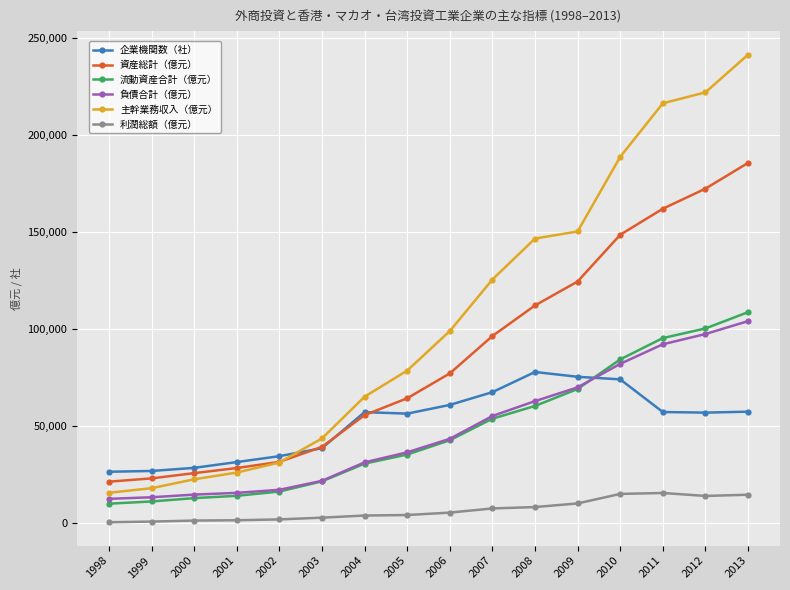

Between 2000 and 2007, which series saw the biggest shift?

主幹業務収入（億元）